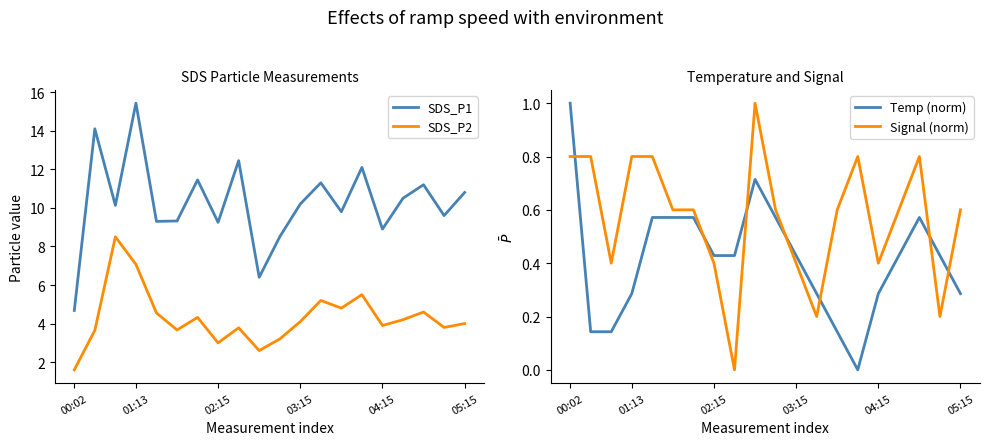

What is the total value across all series at 14?

18.4